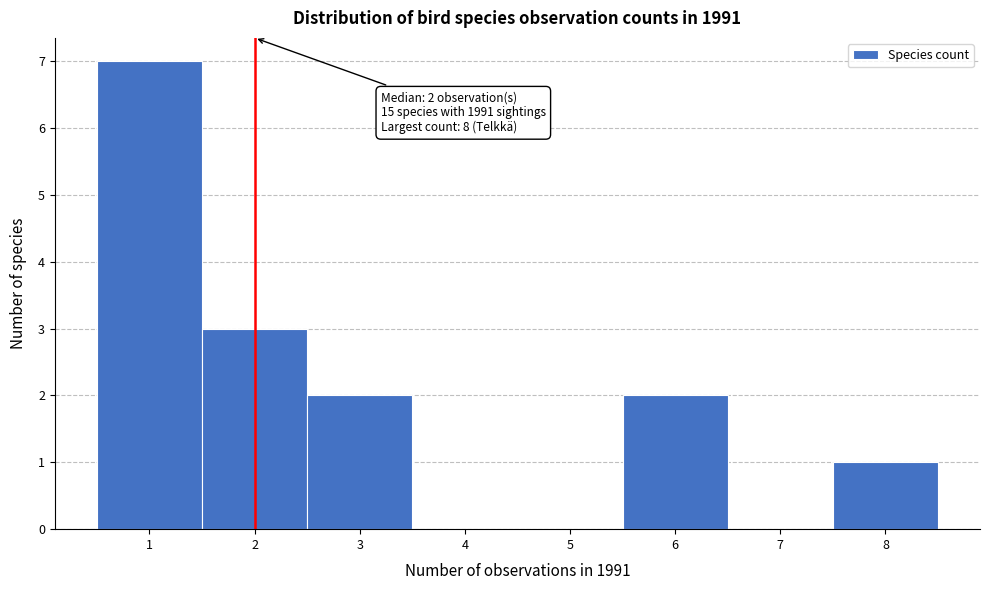

Over which range of the x-axis is the bar tallest?

0.5 to 1.5